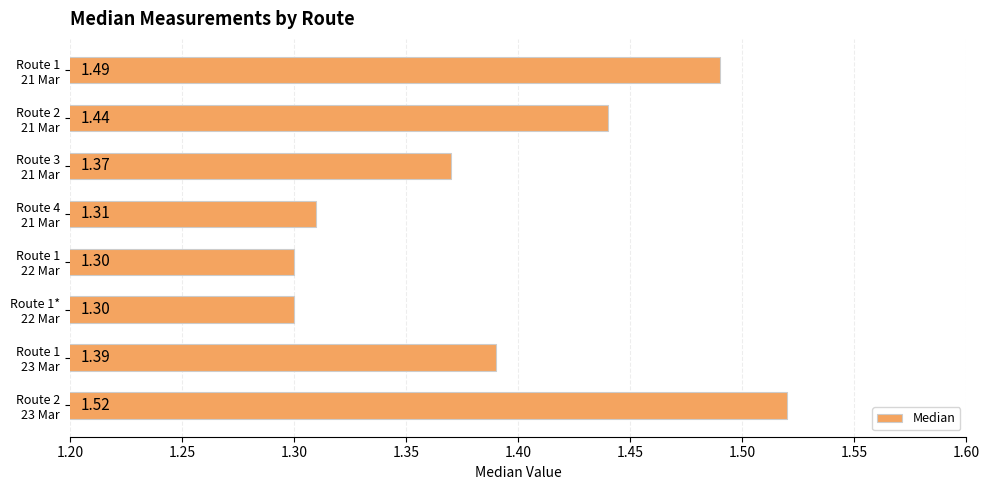

What is the sum of all values?

11.1